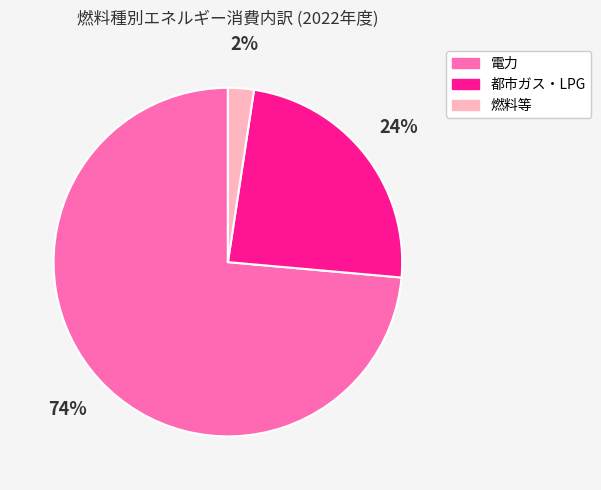

What is the majority slice?

電力